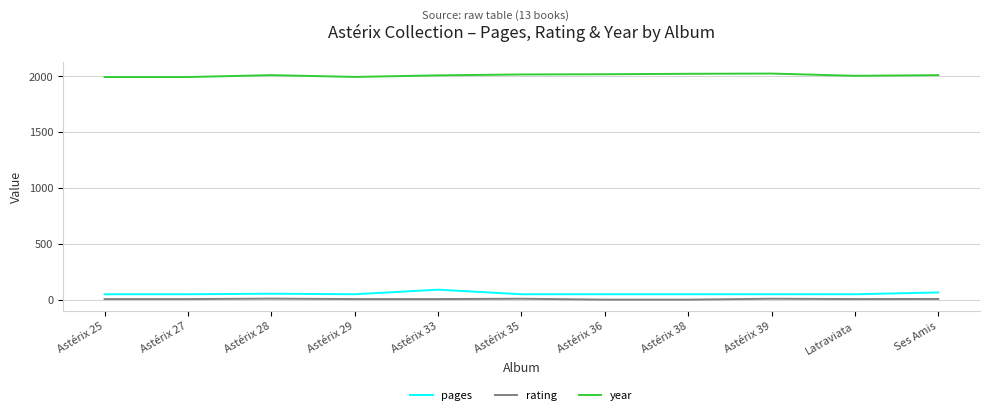

Is the value of rating at Astérix 39 greater than the value of year at Astérix 35?

No